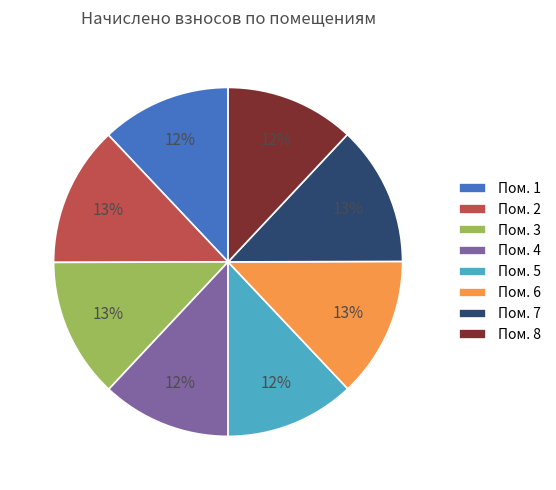

Is there any slice that represents more than half of the pie?

No